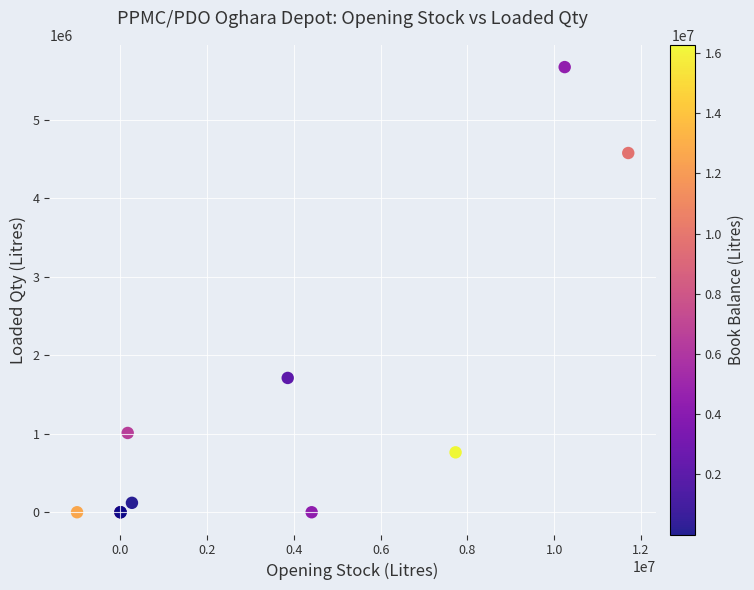

What Y value in the scatter plot is closest to 2835500?

1711000